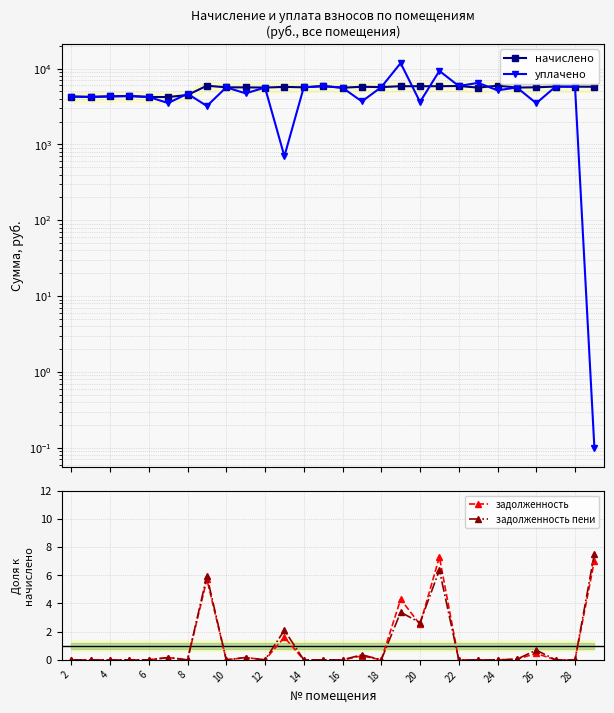

True or false: задолженность has a value of 3.9 at 20.

False